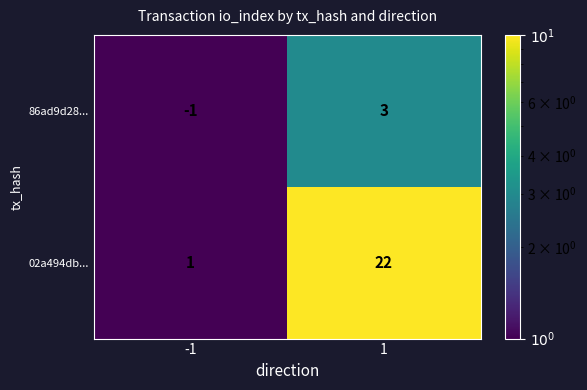

What is the difference between the maximum and minimum values in the 86ad9d28... series?

4